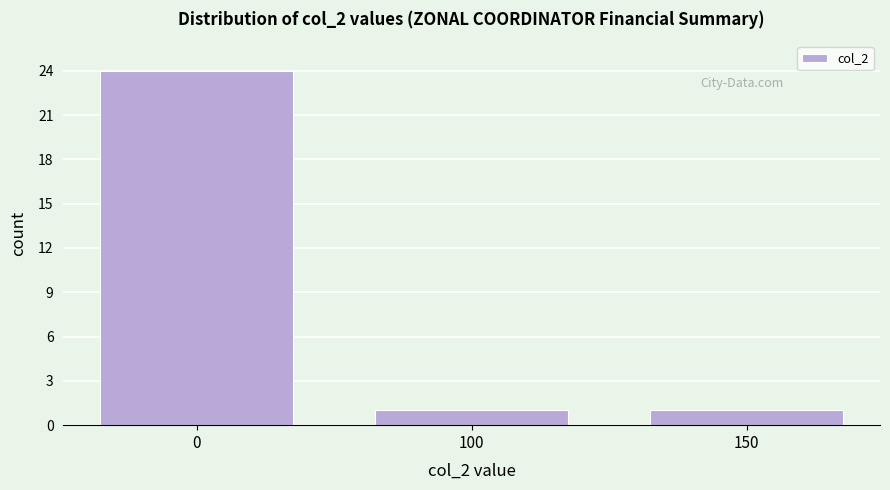

Reading left to right, what are all the values shown in this chart?

0=24	100=1	150=1